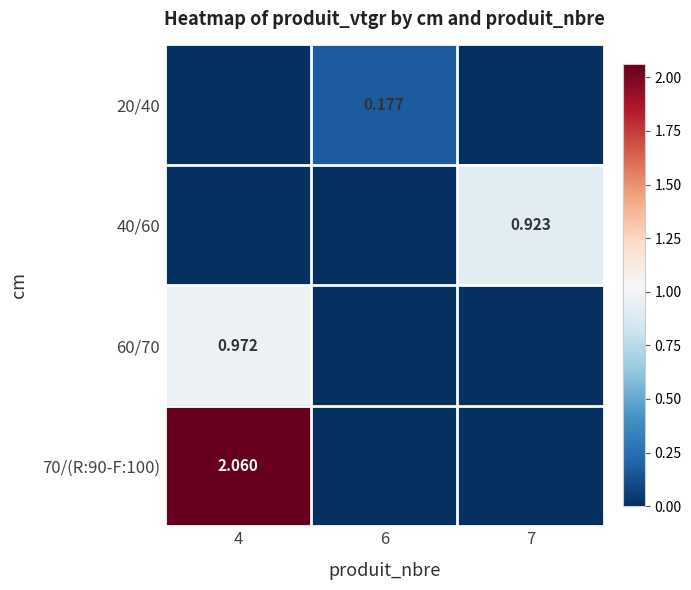

What is the total value across all series at 4?

3.0